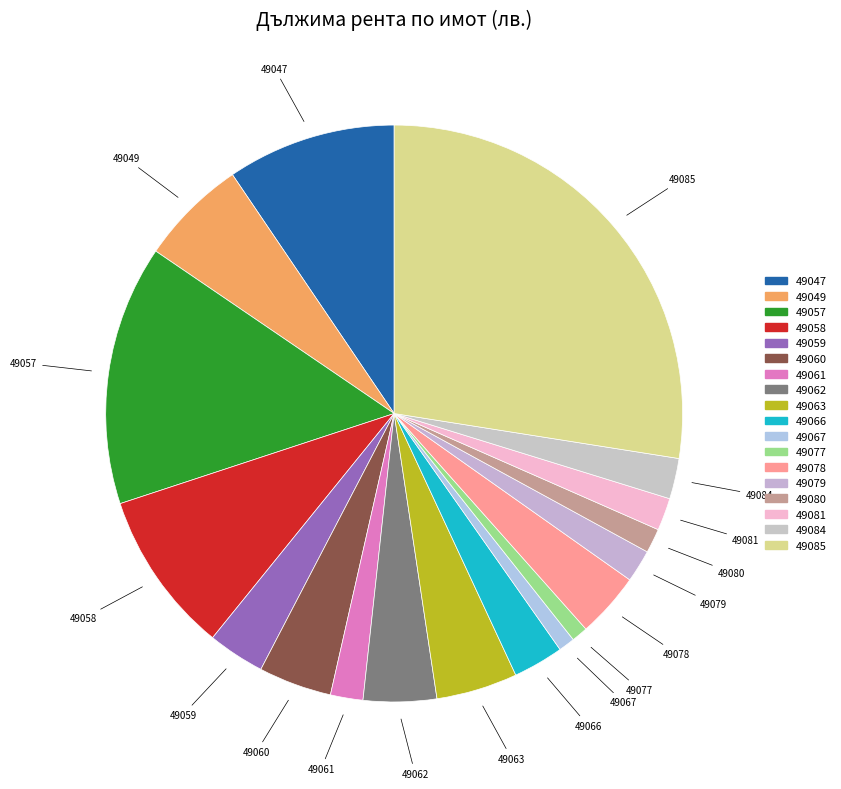

Is it true that 49049 is 6% of the pie?

True